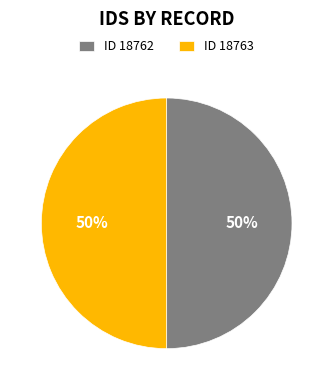

Approximately how many times larger is the value at ID 18762 compared to ID 18763?

1.0